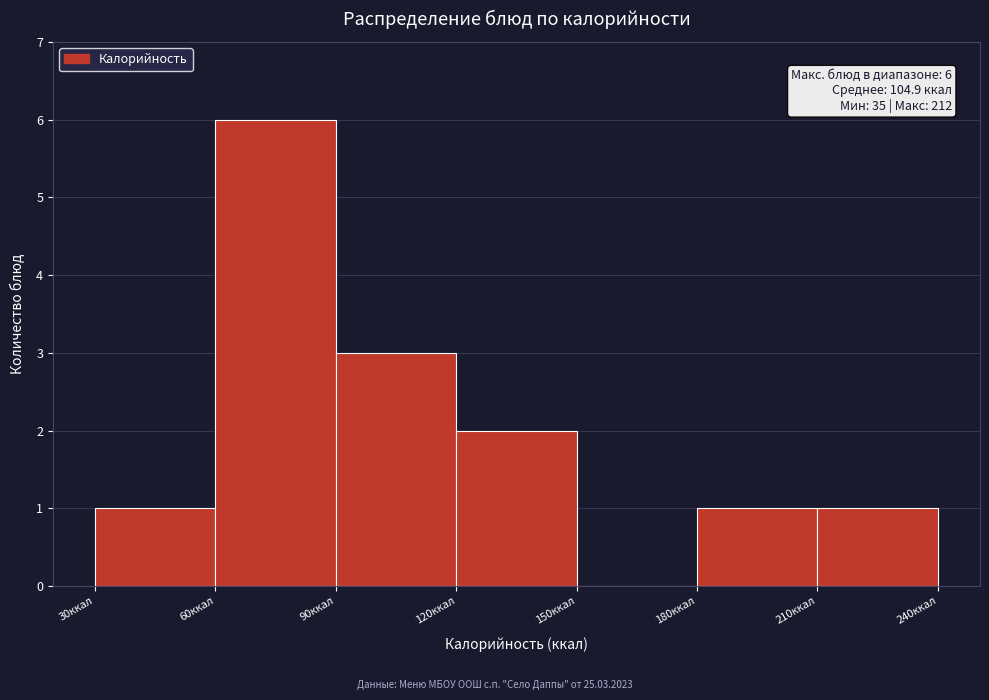

Which range on the x-axis has the tallest bar?

60 to 90